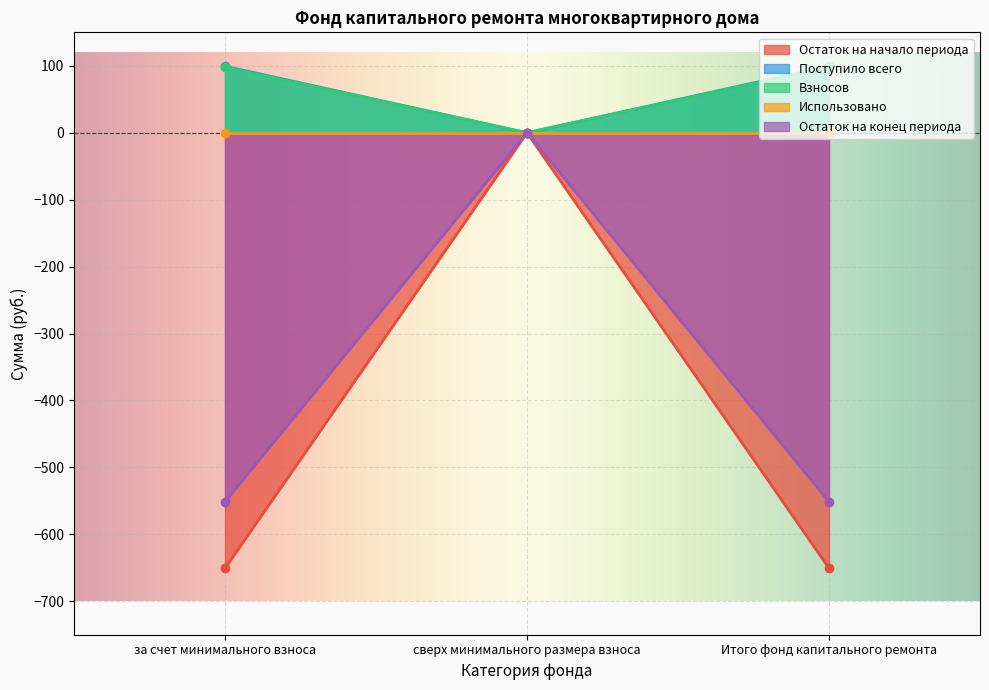

At which label does Остаток на конец периода reach its peak?

сверх минимального размера взноса